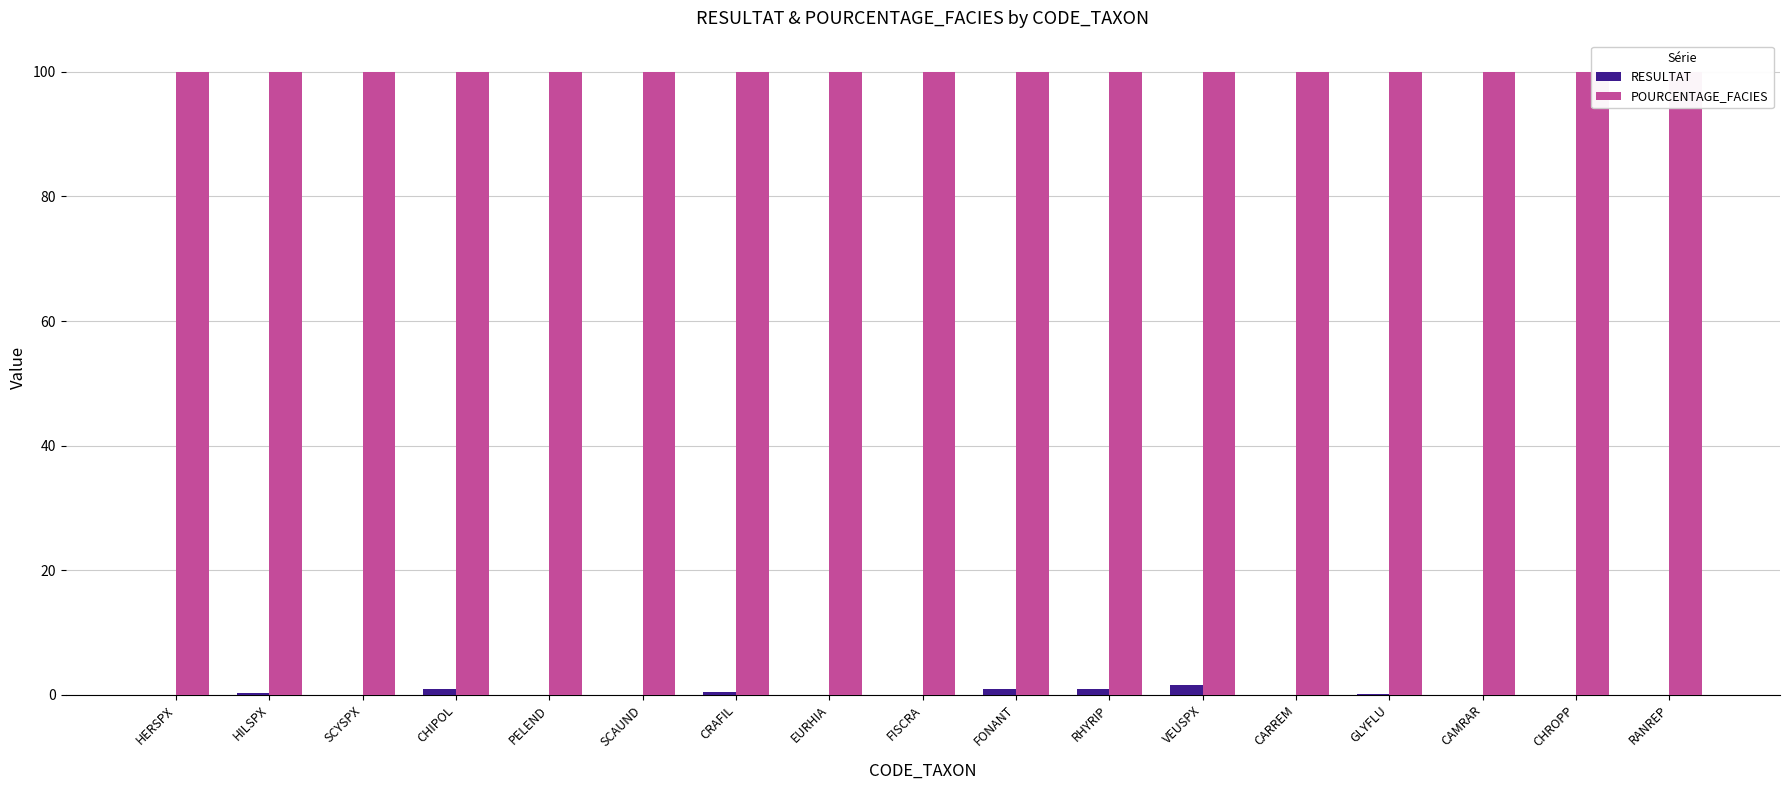

At which category is the sum across all series the highest?

VEUSPX